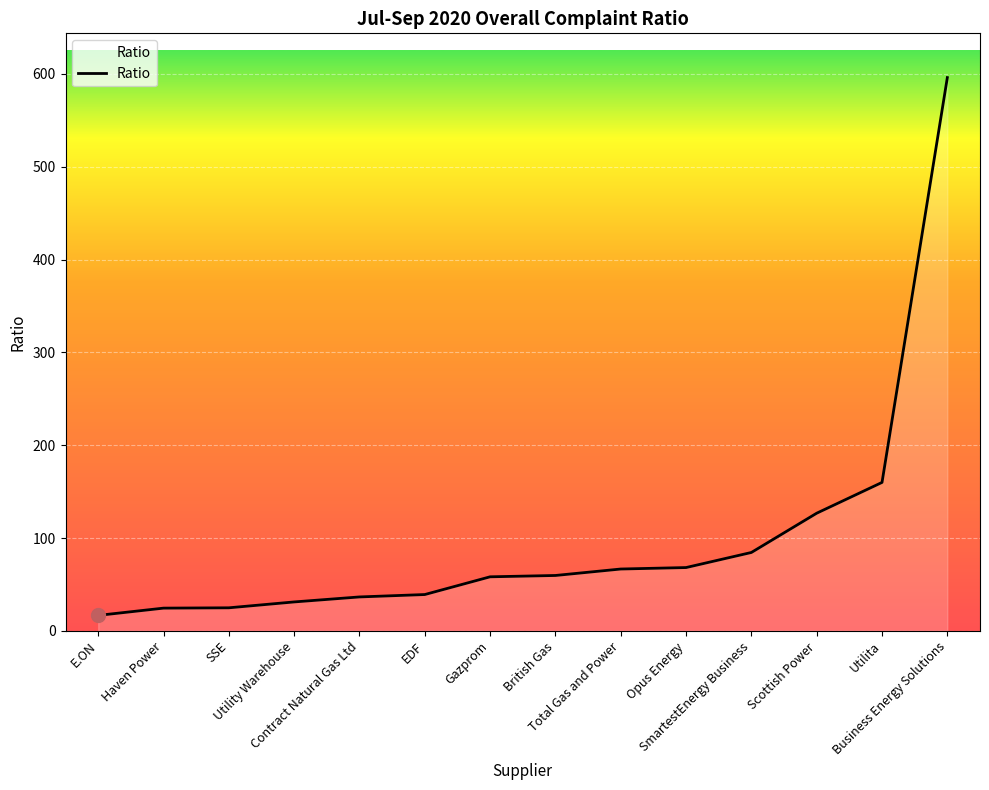

The chart shows a value of 159.9 at Utilita. True or false?

True